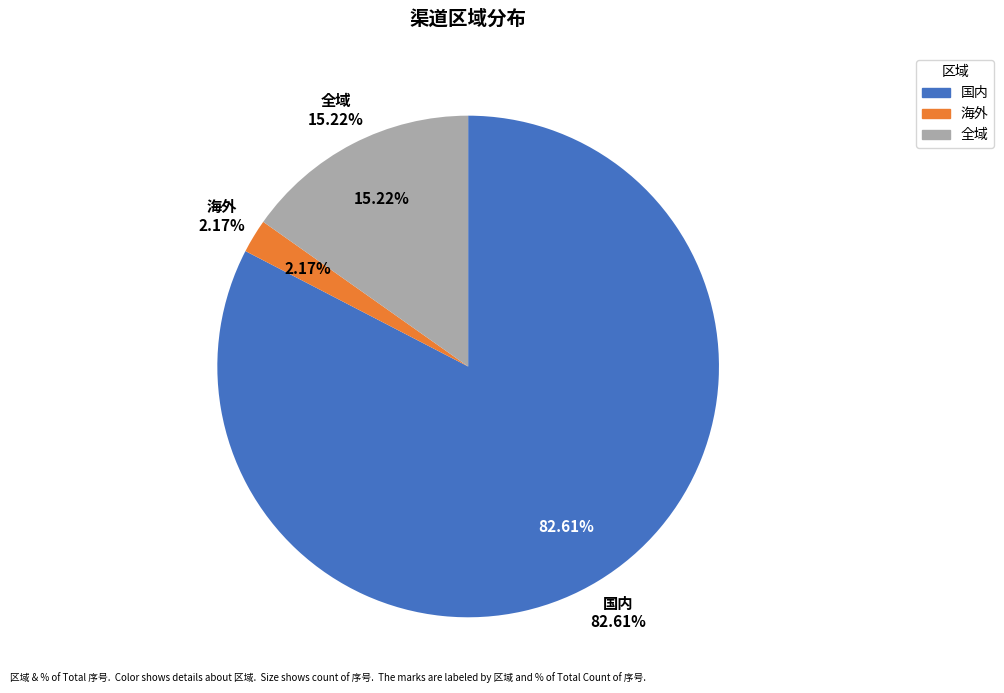

Rank the categories by value from lowest to highest.

海外, 全域, 国内